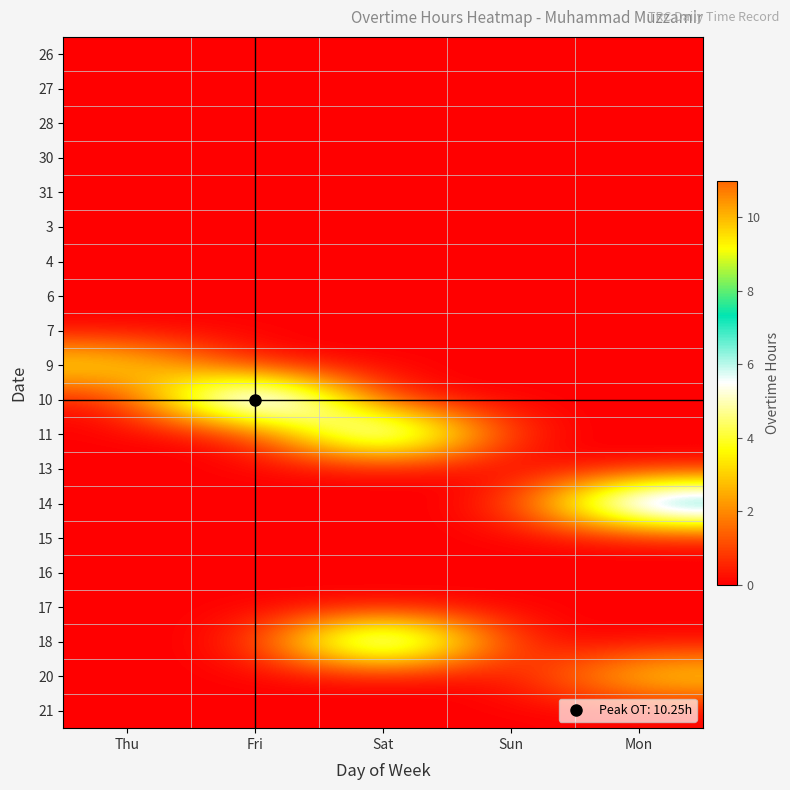

Which series changed the most between Fri and Sun?

10